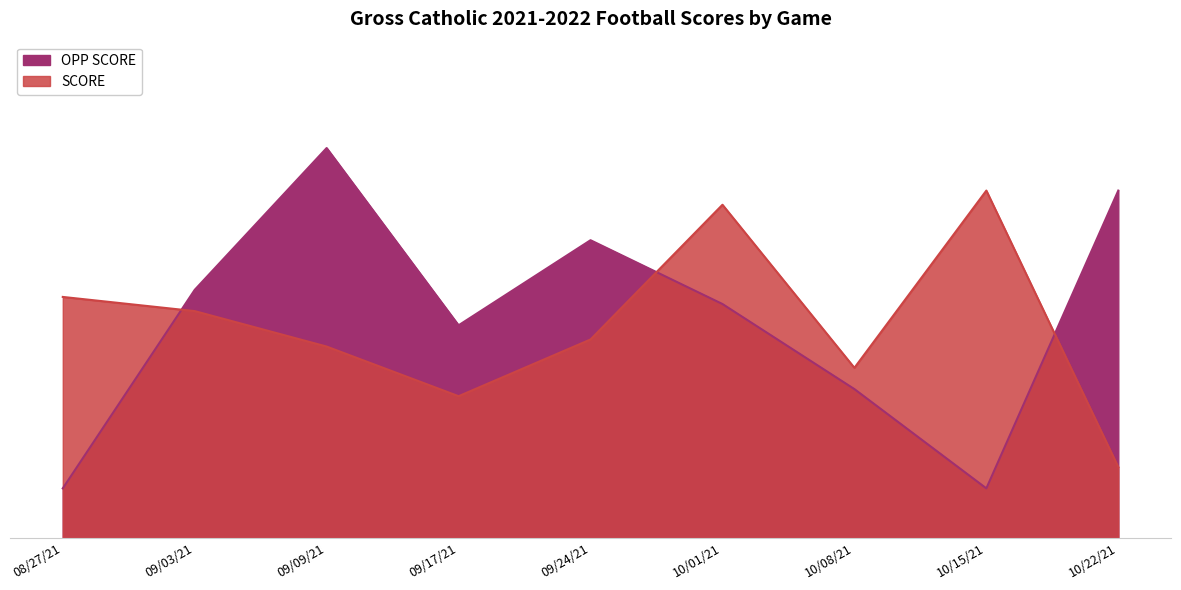

What is the sum of the SCORE values at 10/01/21 and 09/09/21?

74